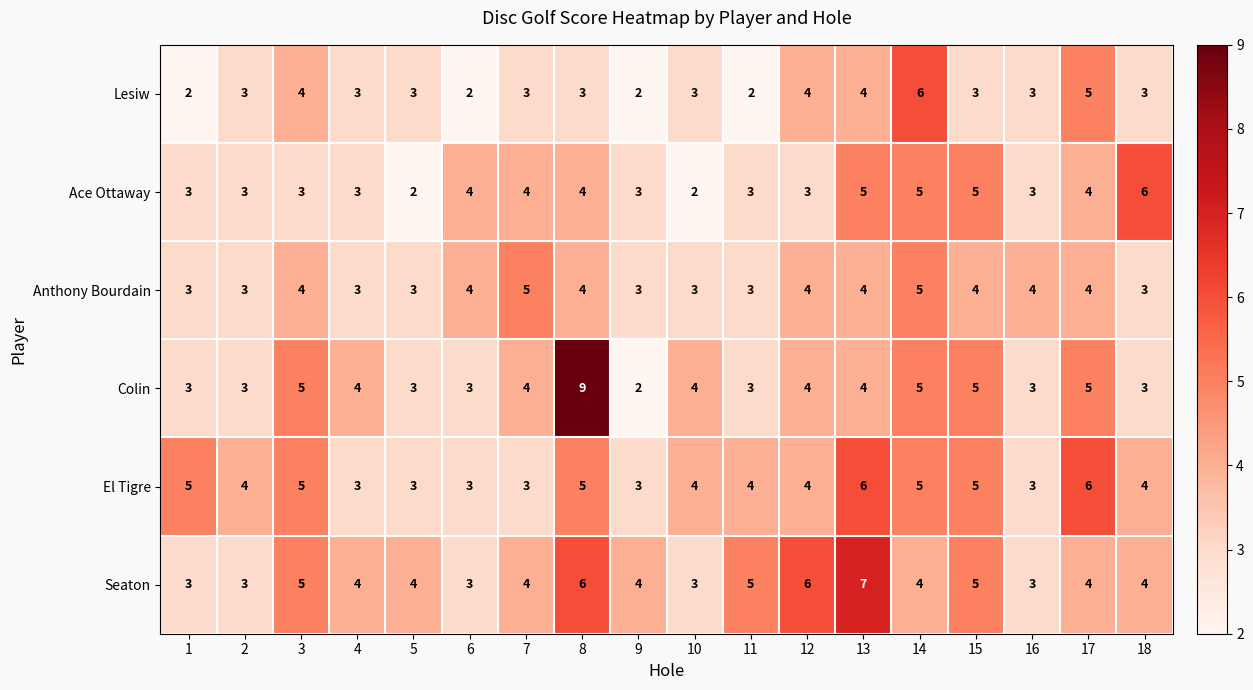

At which category does the chart reach its peak across all series?

8